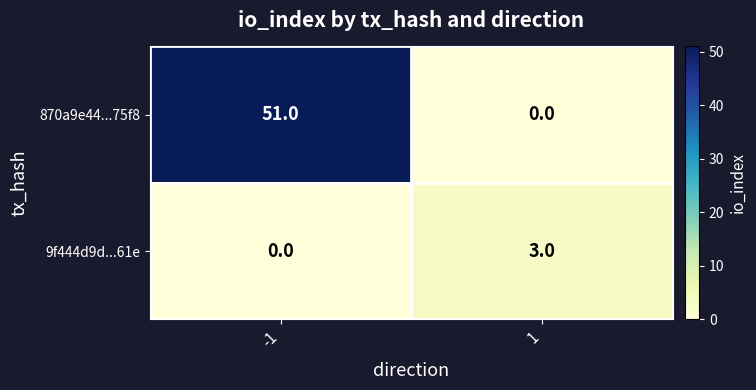

What is the difference between the 870a9e44...75f8 values at 1 and -1?

51